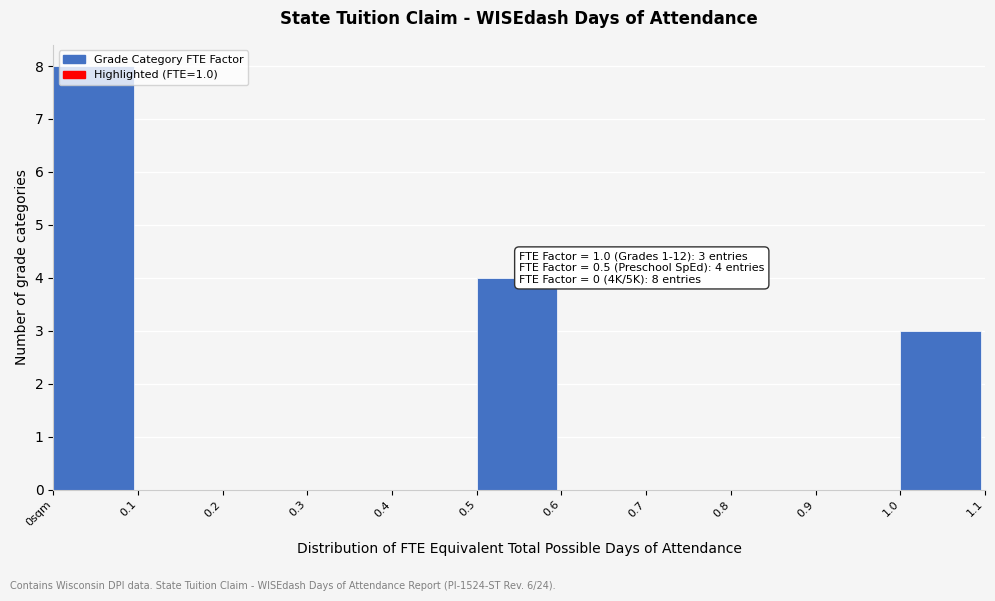

Approximately how many times larger is the value at 0sqm compared to 0.5?

2.0